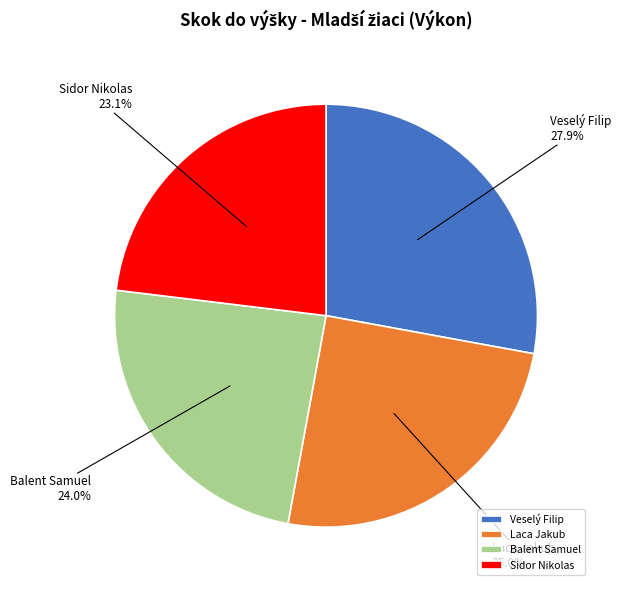

What percentage is NOT represented by Veselý Filip?

72.1%